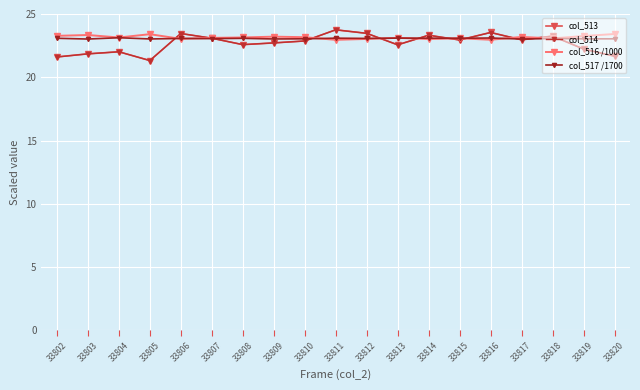

Where do col_516 /1000 and col_514 first cross each other?

33805 and 33806